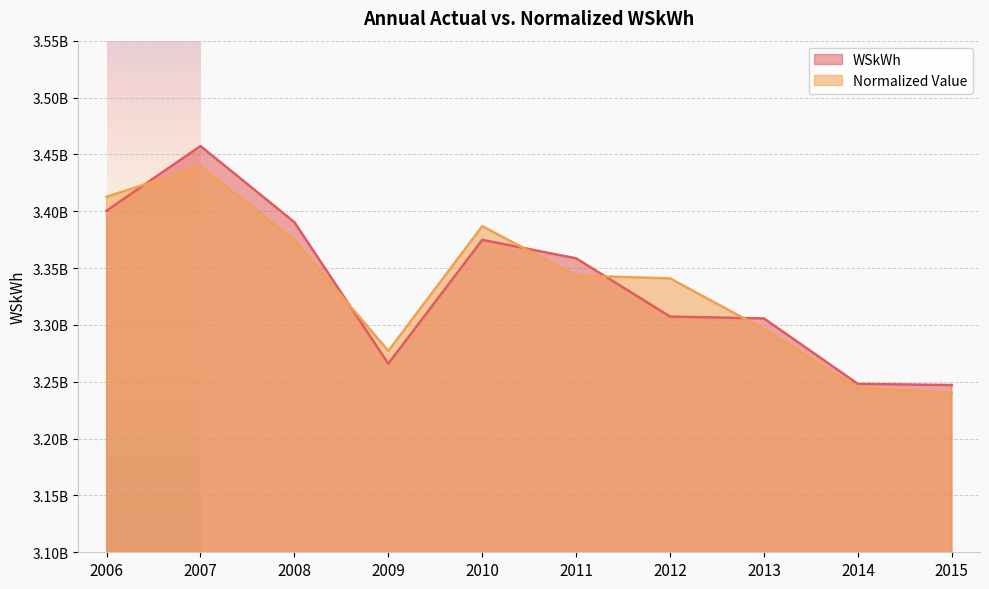

How many times do Normalized Value and WSkWh cross each other?

5